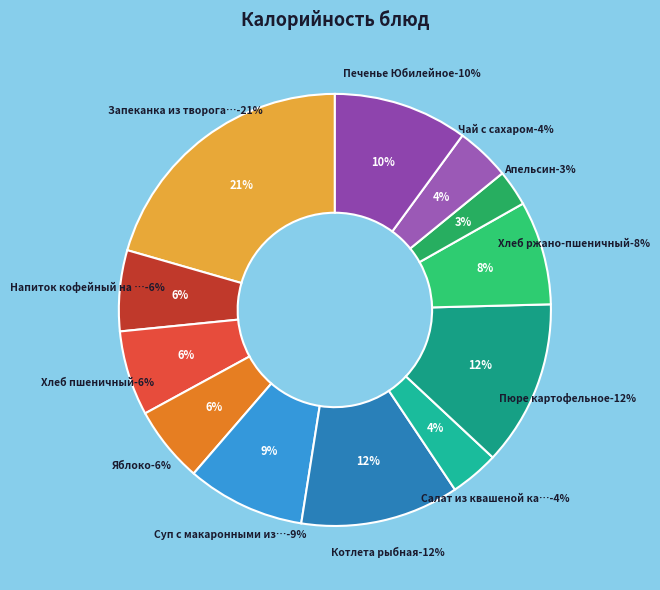

To the nearest percent, what portion does Салат из квашеной капусты represent?

4%